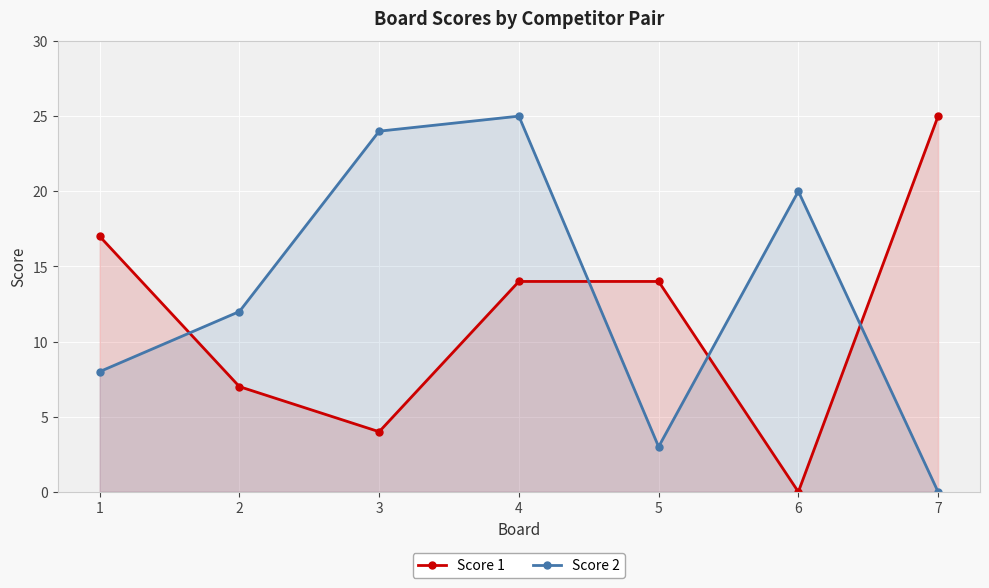

Rank the categories by Score 1 value from lowest to highest.

6, 3, 2, 4, 5, 1, 7